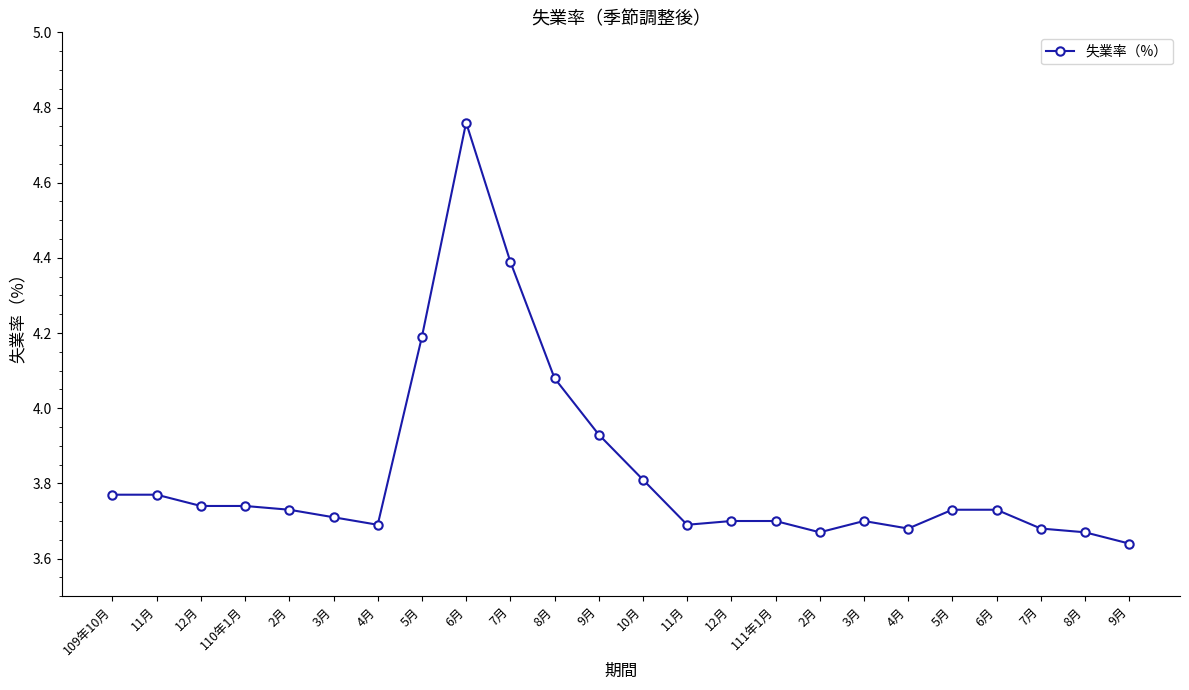

What is the change in value from 5月 to 9月?

-0.1